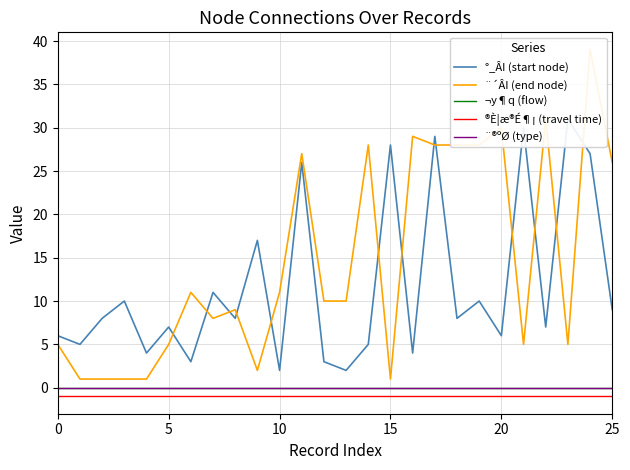

The ¬y¶q (flow) series shows 0 at 11. True or false?

True